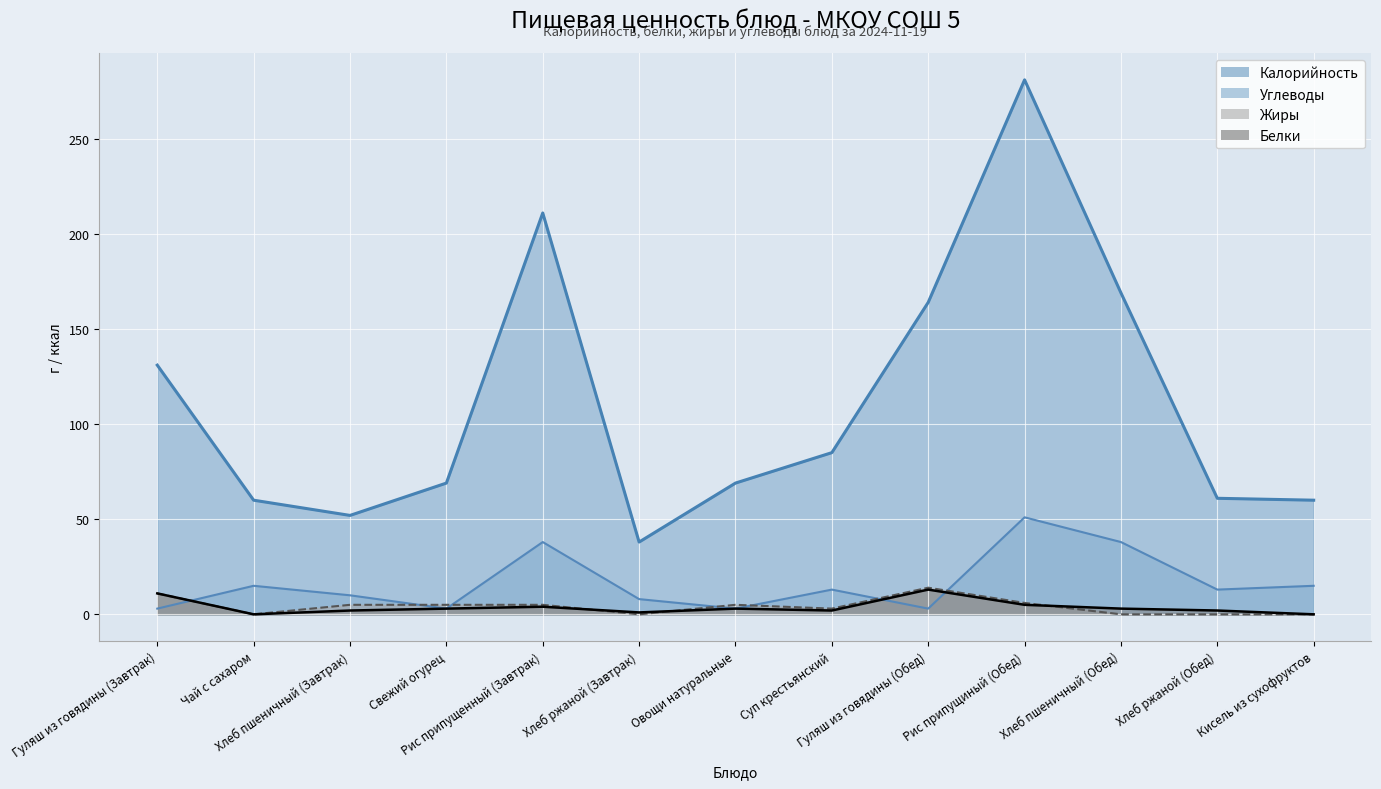

At which category does Углеводы reach its first local peak?

Чай с сахаром